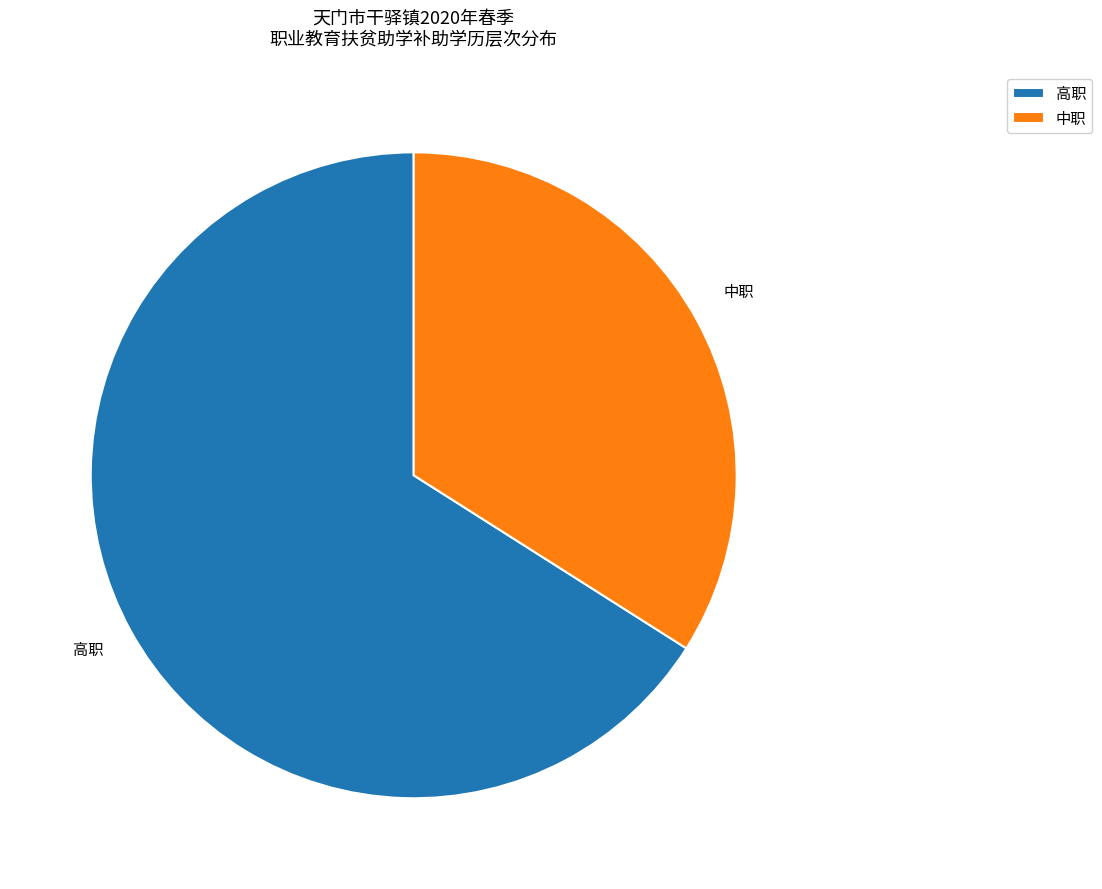

What is the ratio of the value at 中职 to the value at 高职?

0.5